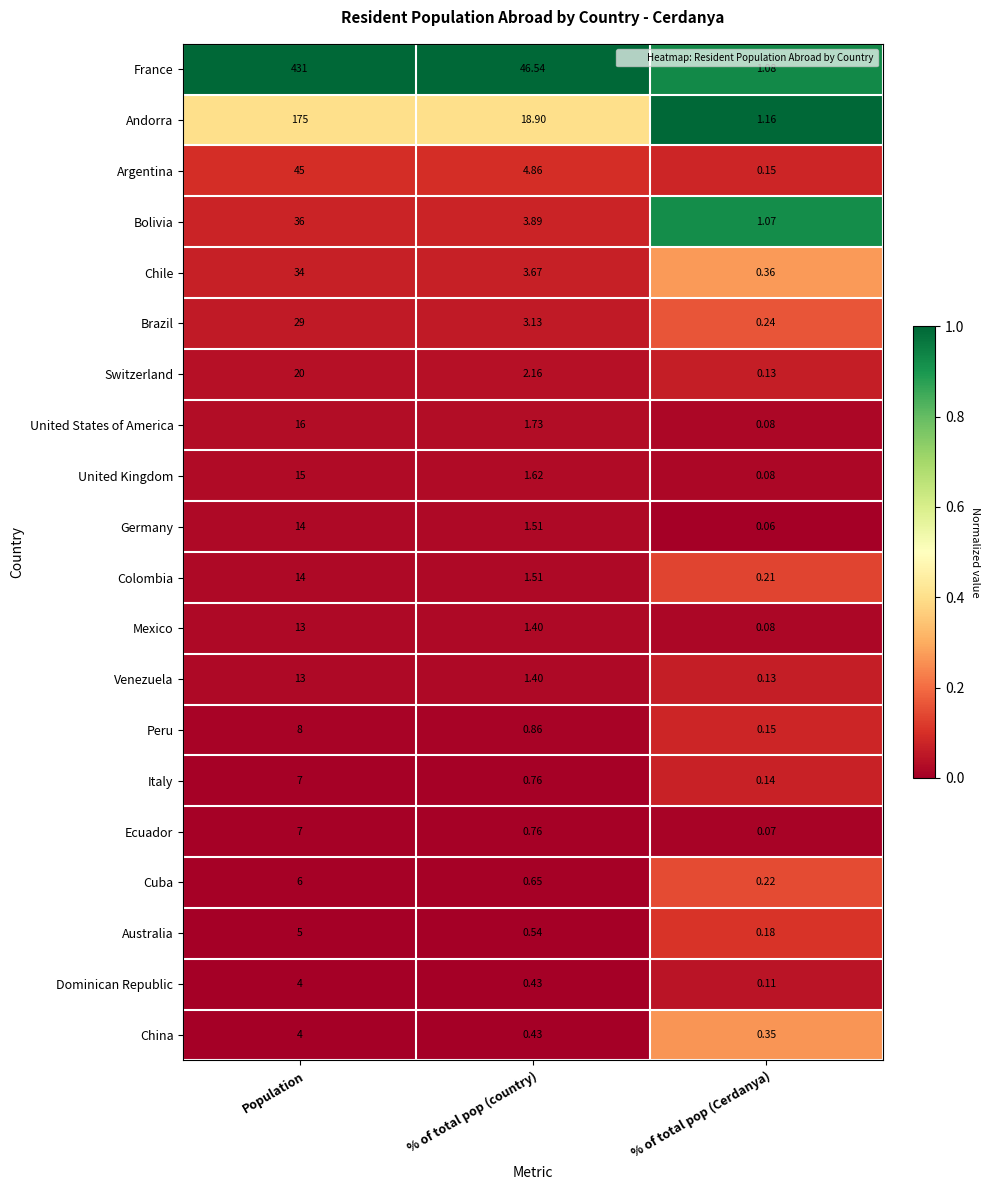

At which category is the sum across all series the highest?

Population